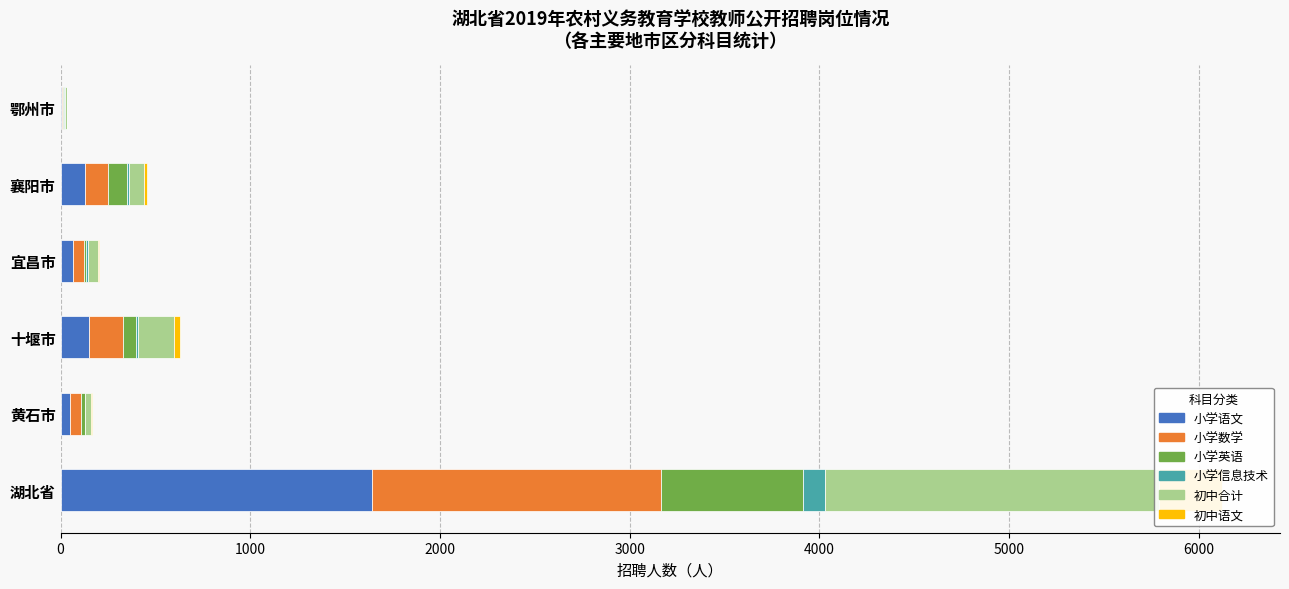

Reading left to right, extract all data points from this chart.

小学语文: 1644	47	152	66	128	8
小学数学: 1521	58	176	55	120	4
小学英语: 749	22	70	14	102	7
小学信息技术: 114	3	11	8	10	2
初中合计: 1764	32	187	54	79	12
初中语文: 330	3	33	7	15	1